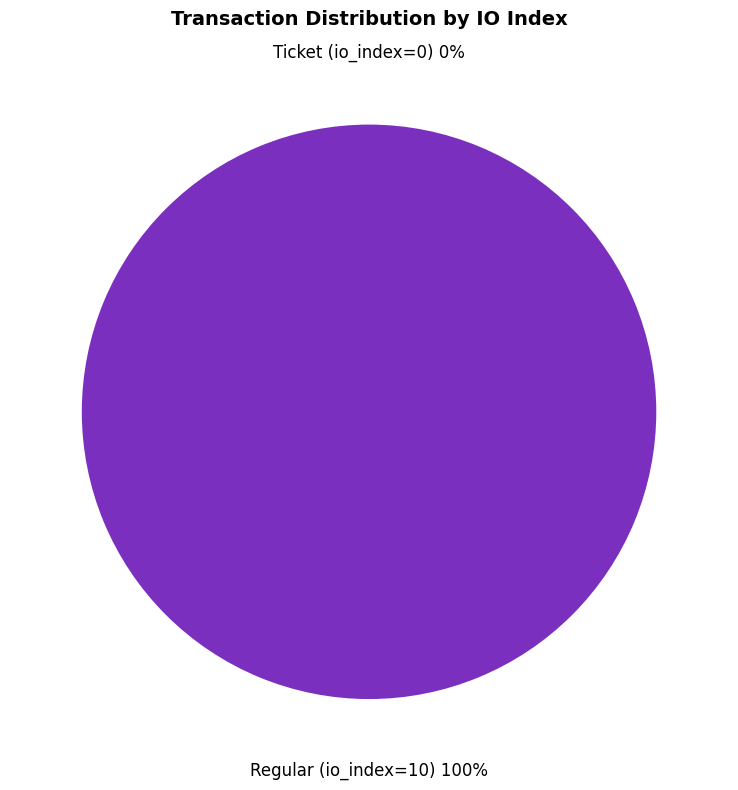

Which slice is the largest?

Regular (io_index=10)